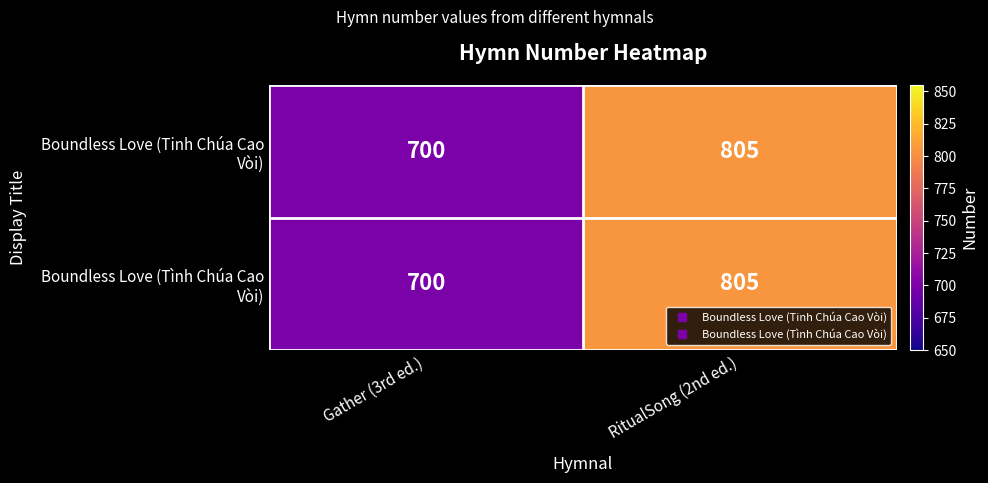

What is the total value across all series at RitualSong (2nd ed.)?

1610